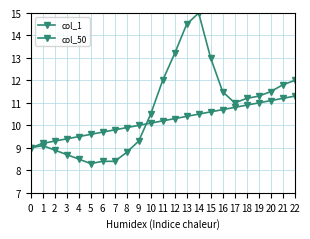

At which label does col_50 first exceed 10?

10